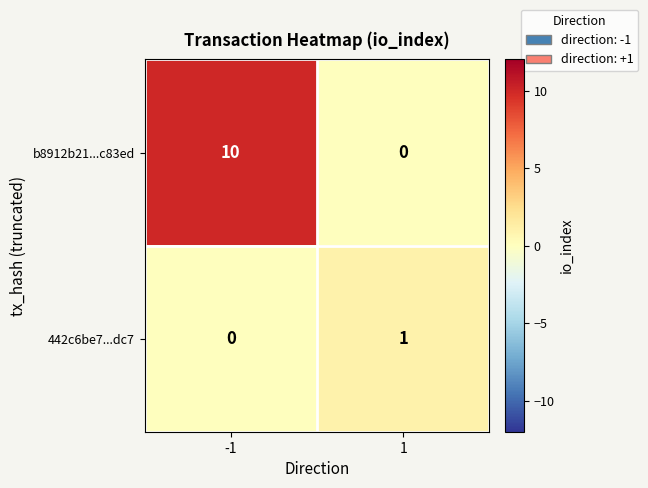

Reading right to left, what are all the values shown in this chart?

b8912b21...c83ed: 0	10
442c6be7...dc7: 1	0